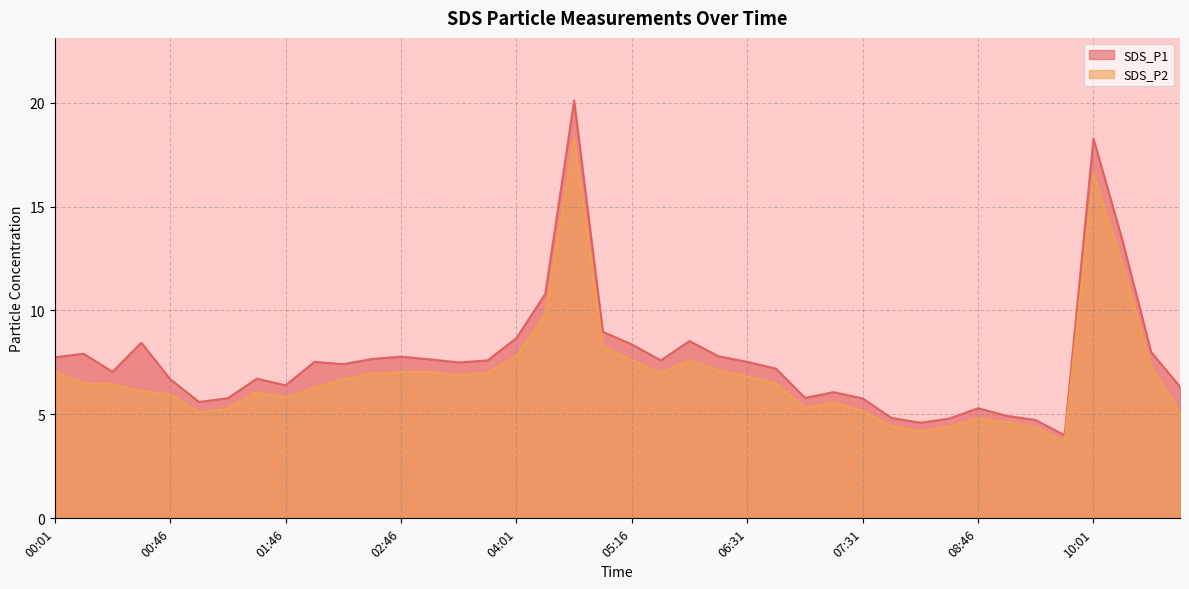

At how many categories does at least one series exceed 11?

3